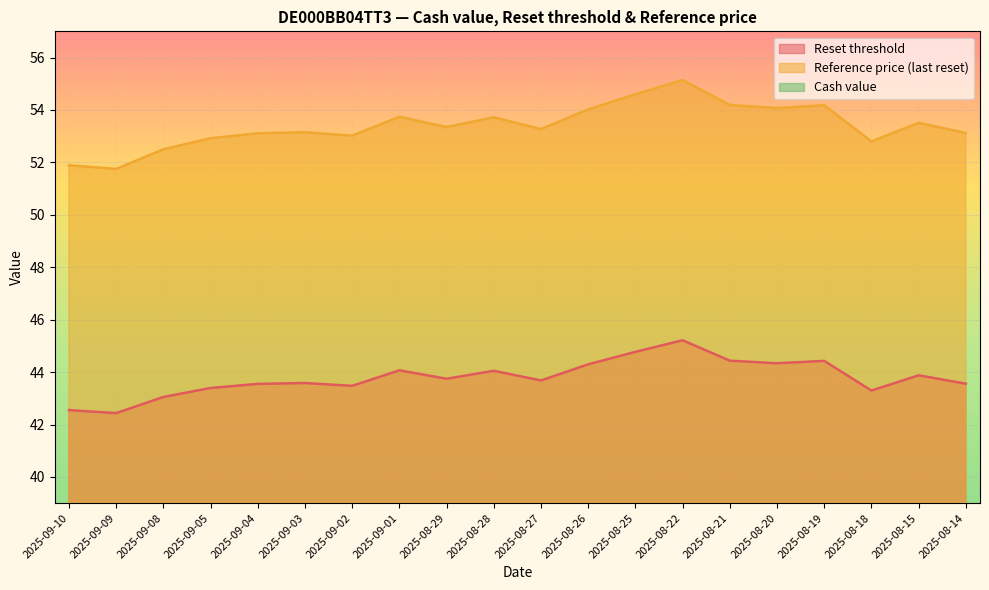

At which category does Reference price (last reset) reach its first local peak?

2025-09-03